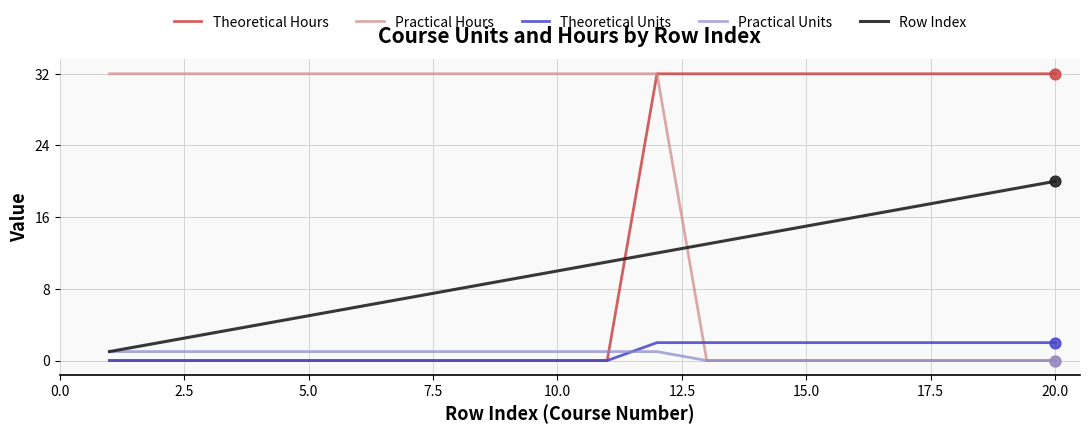

Which series has the largest total across all categories?

Practical Hours